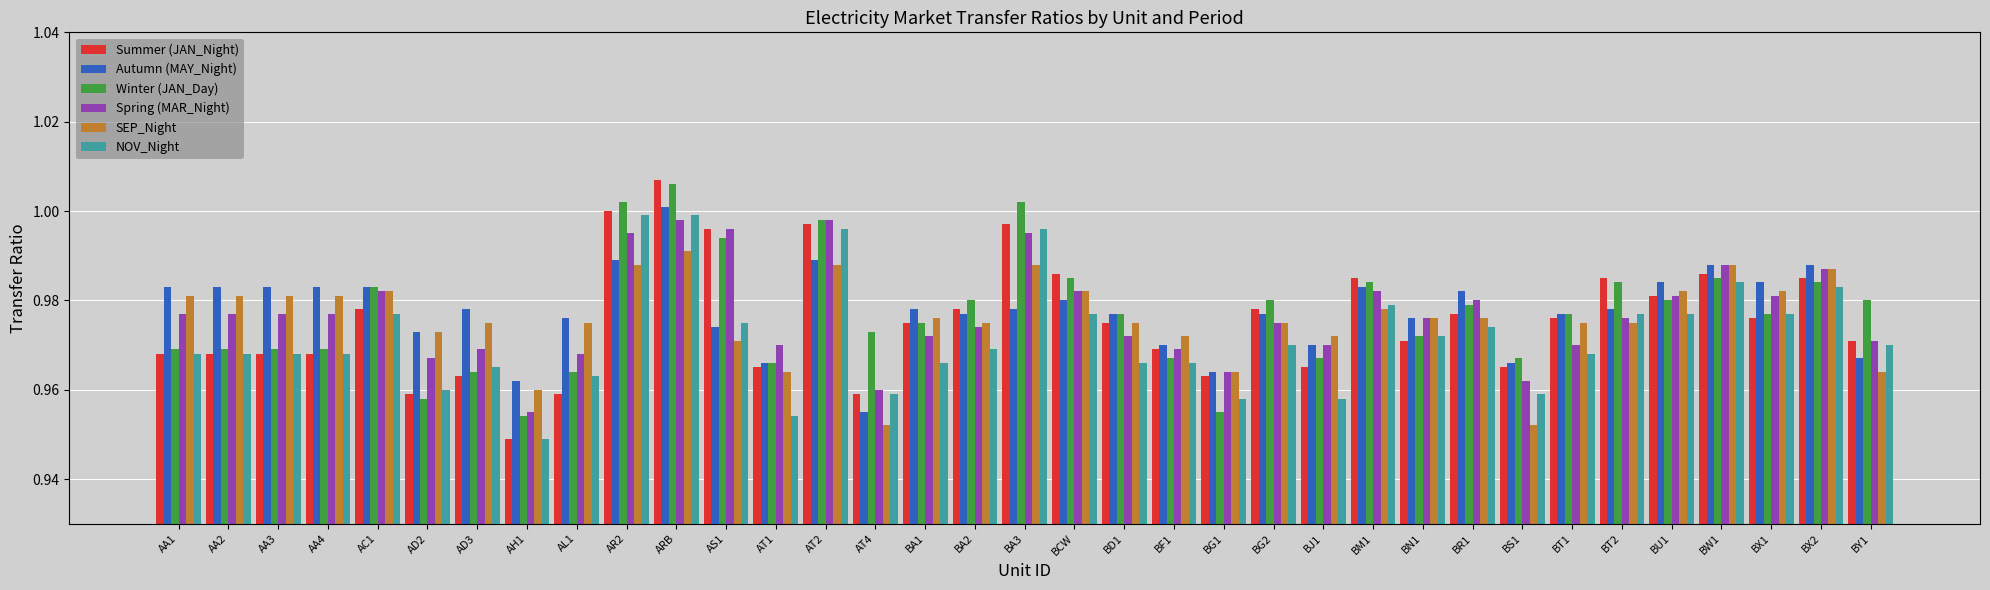

Which category has the highest value in the Summer (JAN_Night) series?

ARB